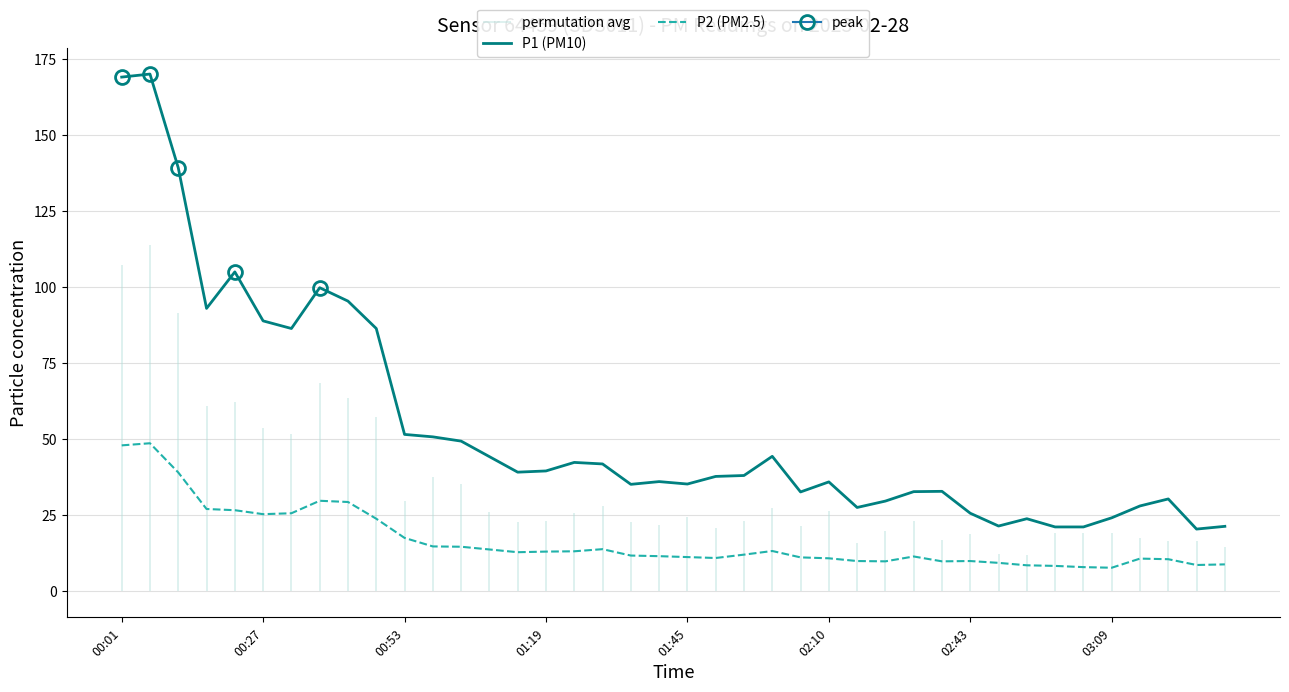

True or false: P1 (PM10) and P2 (PM2.5) intersect in this chart.

False